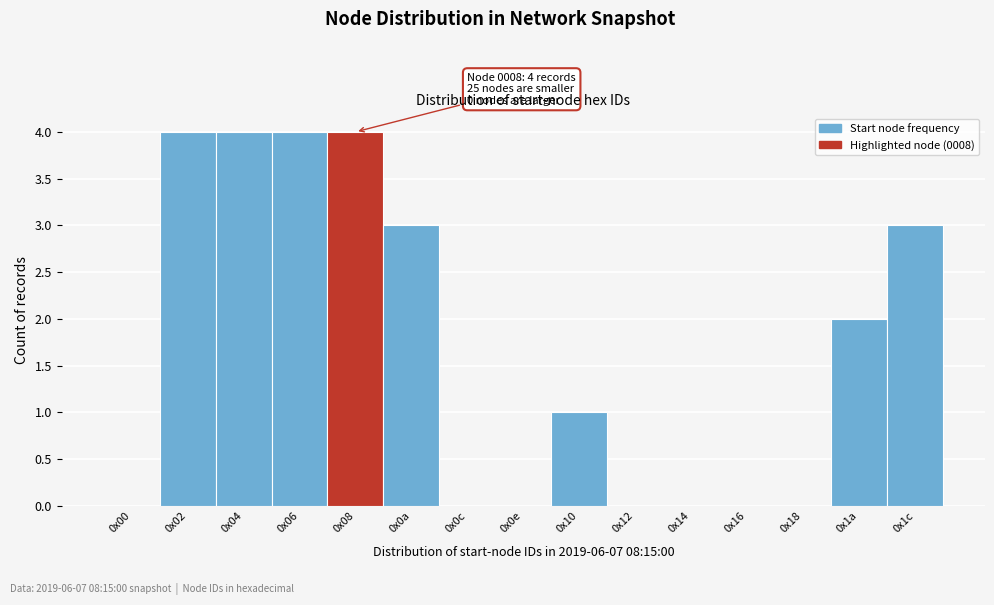

Reading right to left, list all the values displayed in this chart.

0x1c=3	0x1a=2	0x18=0	0x16=0	0x14=0	0x12=0	0x10=1	0x0e=0	0x0c=0	0x0a=3	0x08=4	0x06=4	0x04=4	0x02=4	0x00=0